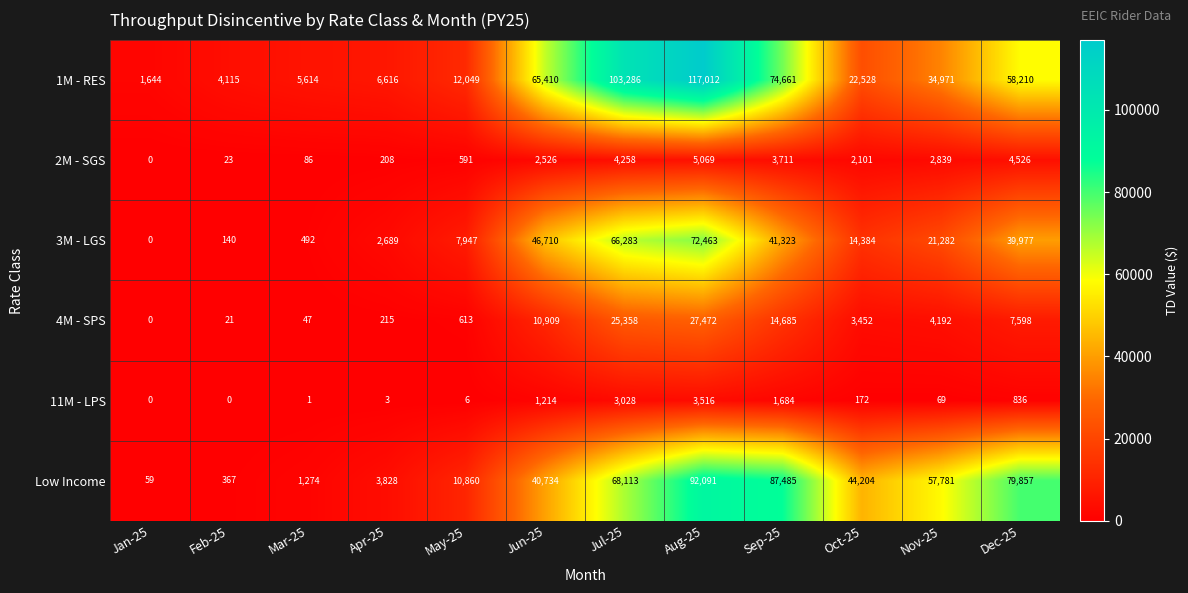

What is the maximum value for Low Income?

92091